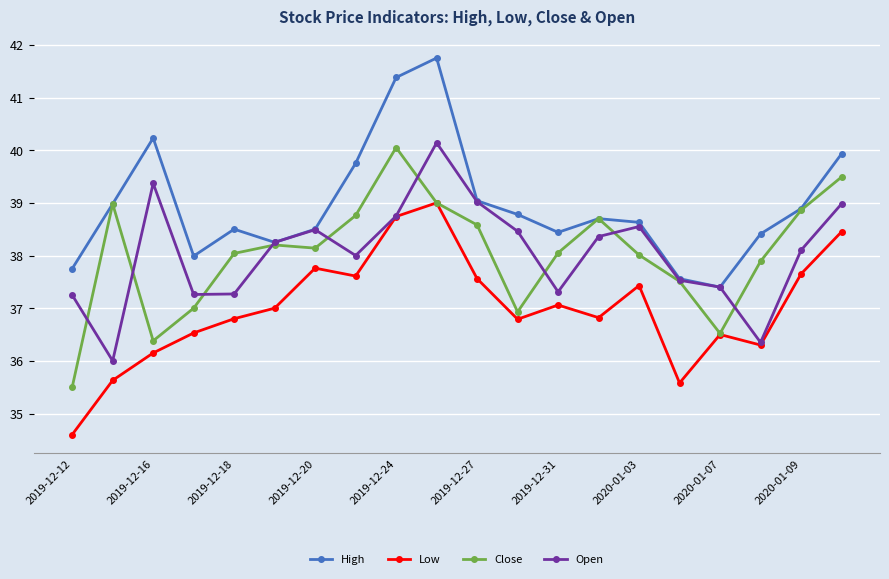

Which series has the largest total across all categories?

High